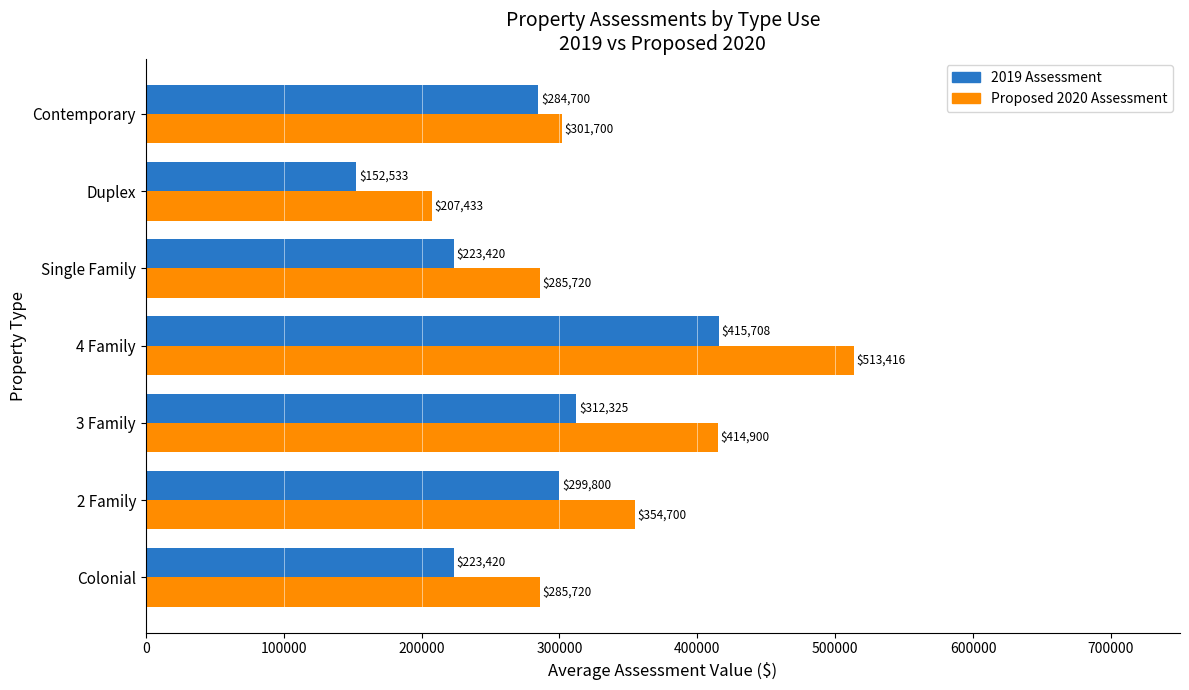

Is it true that Proposed 2020 Assessment equals 285720.0 at Single Family?

True